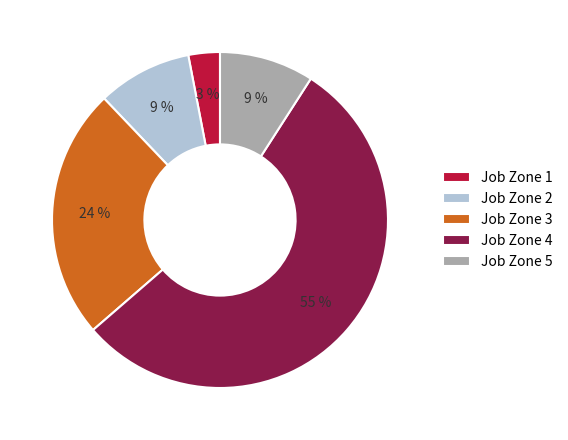

The Job Zone 4 slice represents 55% of the pie. True or false?

True